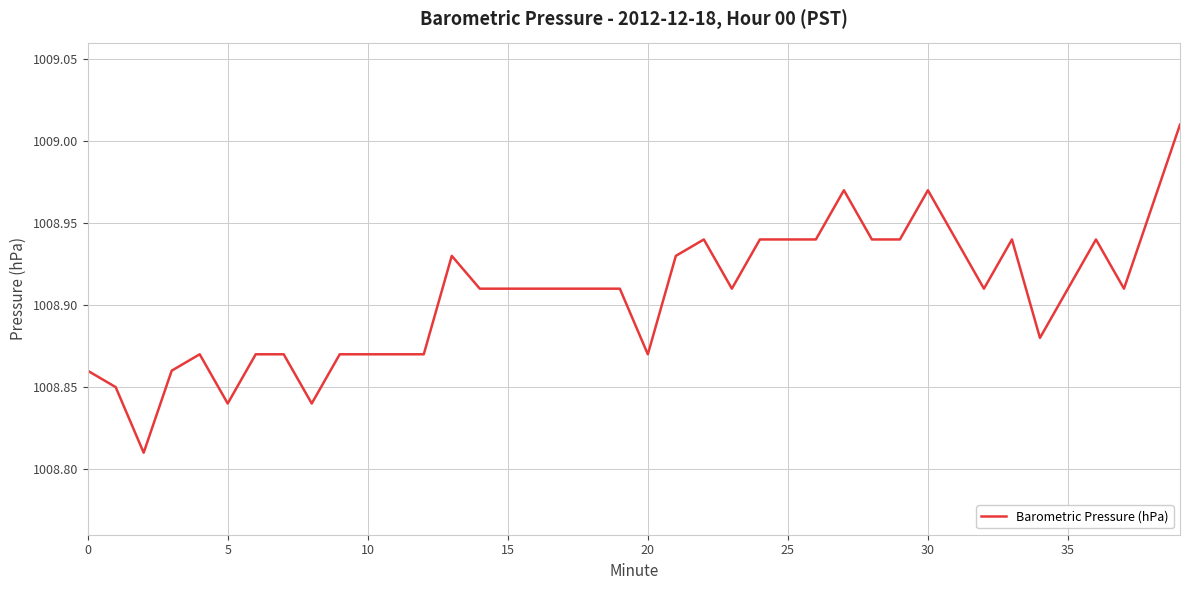

Is this an area chart (filled region under the line)?

No